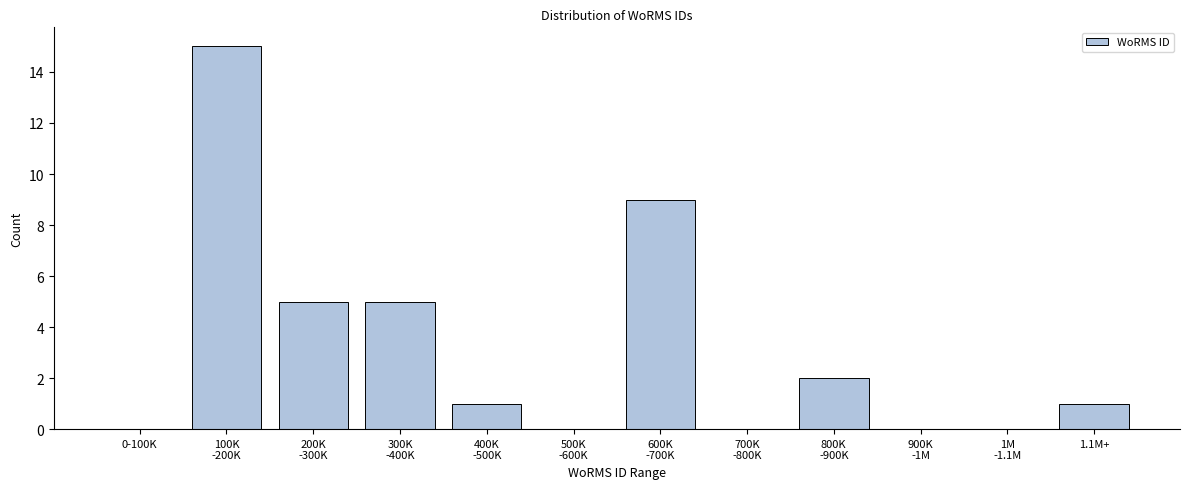

What is the sum of all values?

38